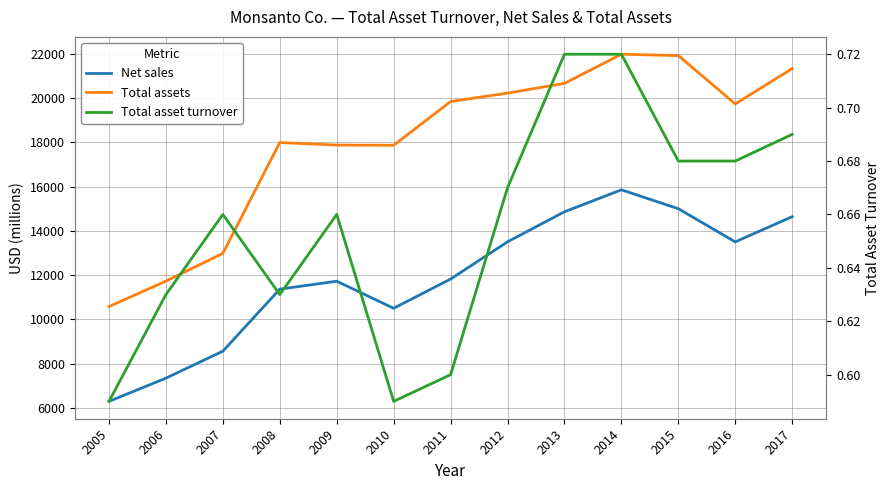

True or false: Total asset turnover and Total assets cross at least once.

False